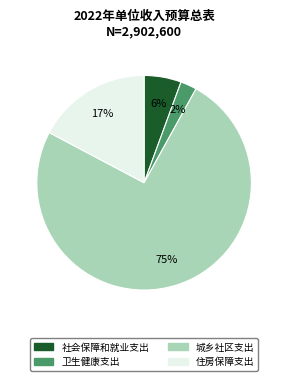

To the nearest percent, what is the combined percentage of 城乡社区支出 and 卫生健康支出?

77%